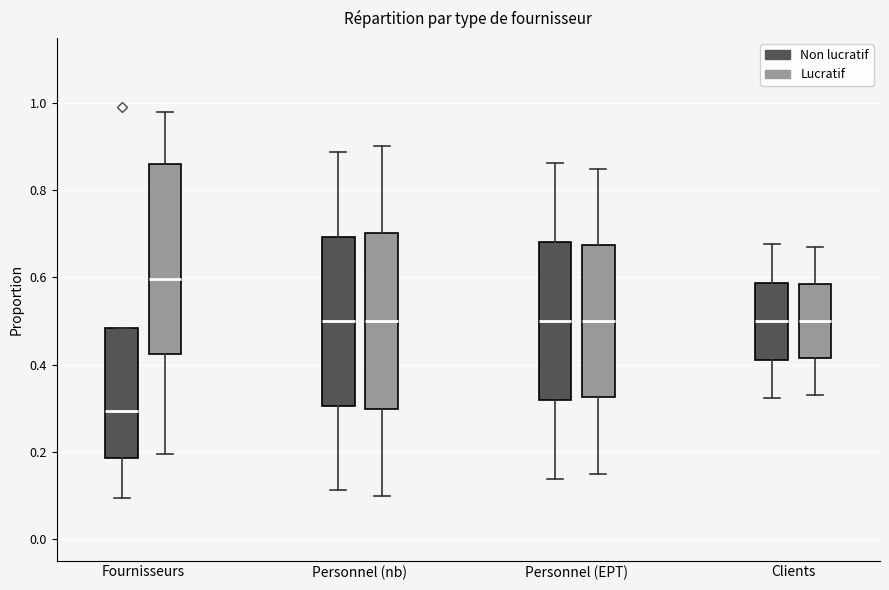

Which box has the lowest median line?

Fournisseurs (Non lucratif)